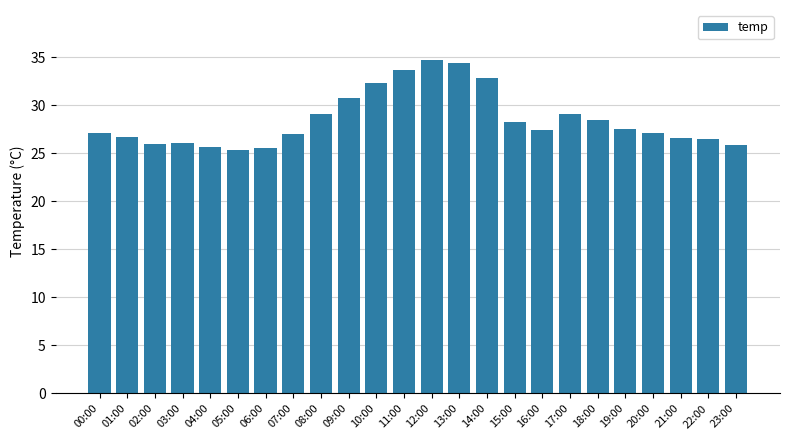

What is the greatest value displayed?

34.7